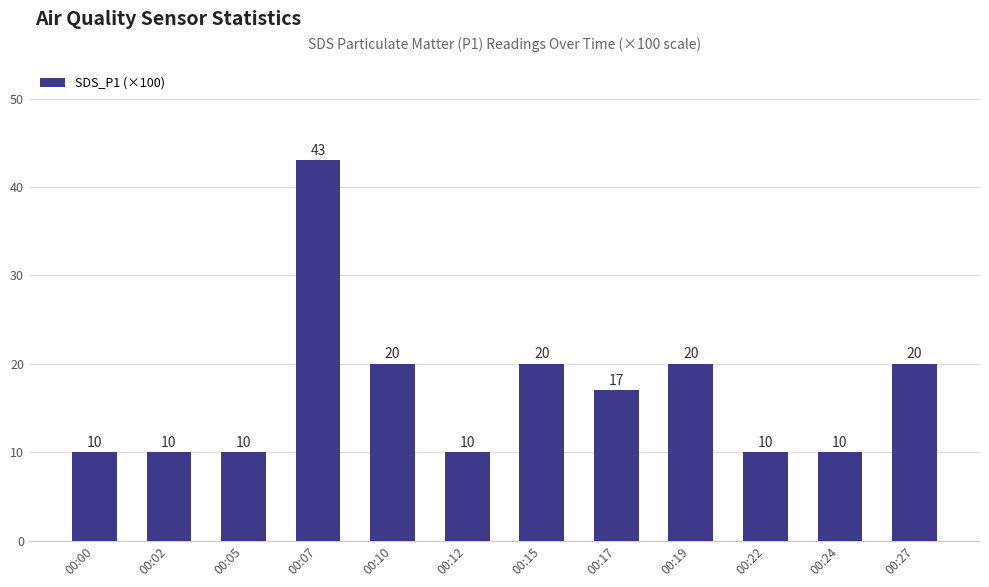

Is it true that the value at 00:02 is 3?

False